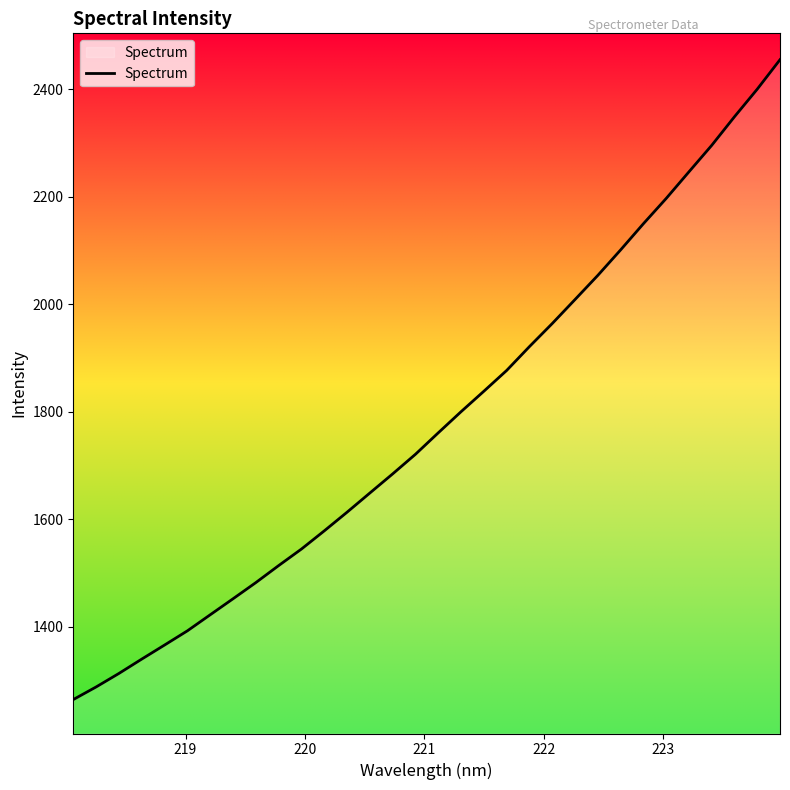

How many values exceed 1760?

16